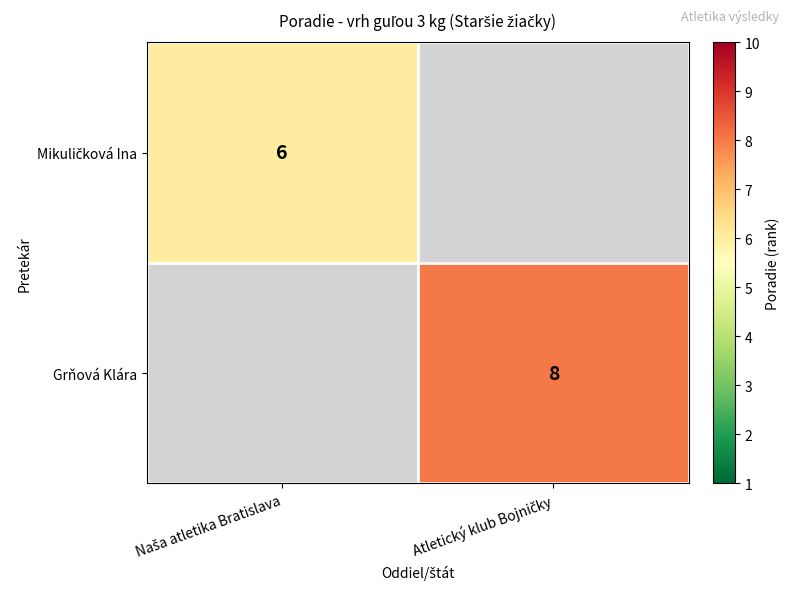

What is the highest value of the Mikuličková Ina series?

6.0